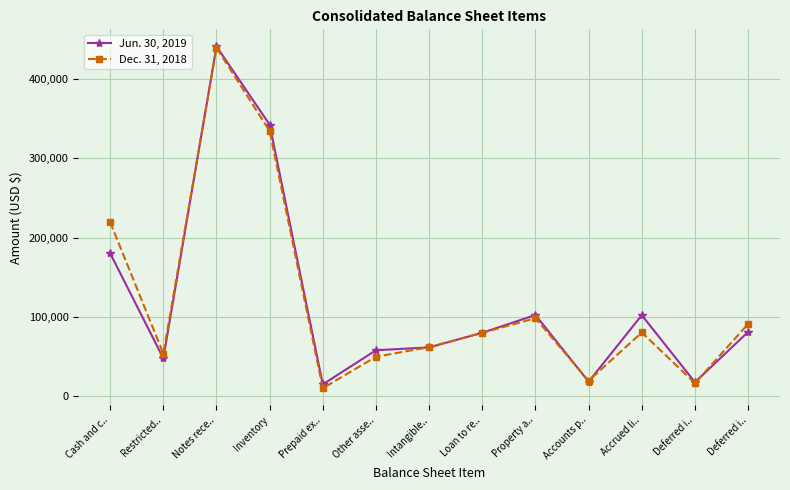

Count the number of data series in this chart.

2